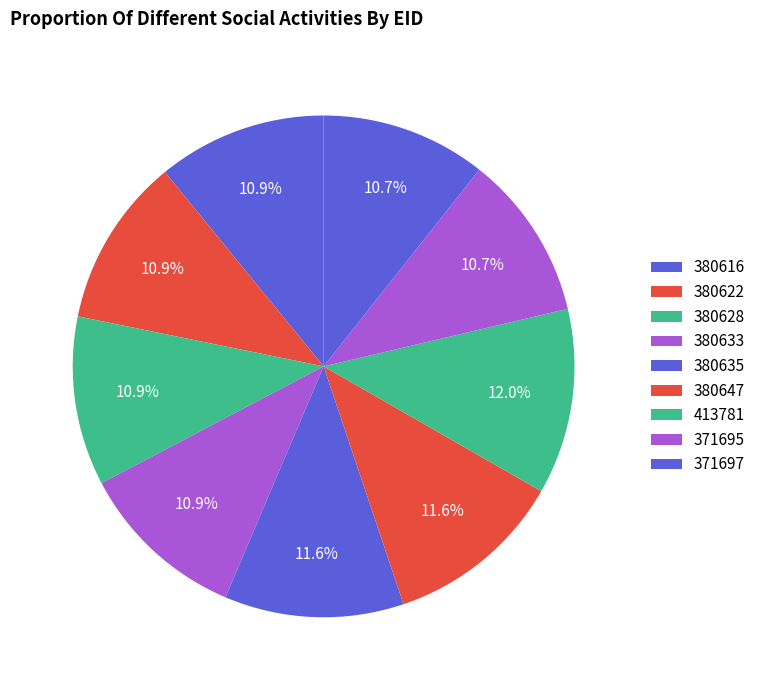

How many slices are in this pie chart?

9